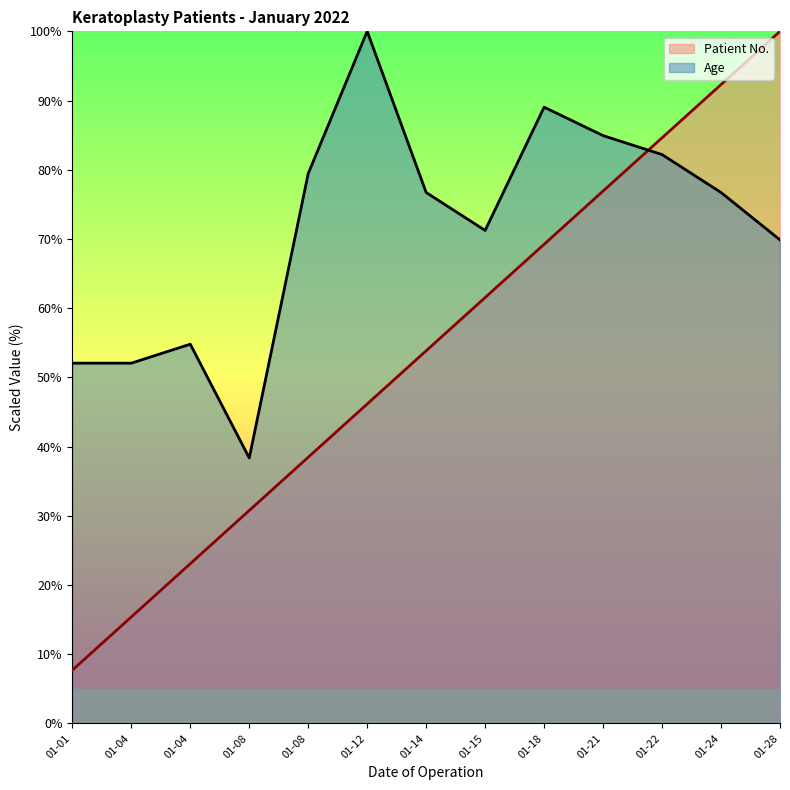

Count the number of categories in the chart.

13